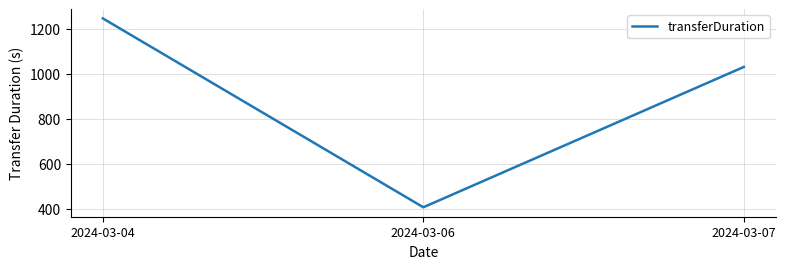

What is the sum of the values at 2024-03-06 and 2024-03-07?

1437